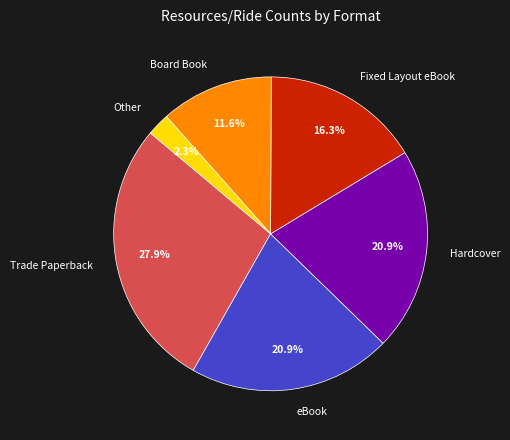

Which has a higher value, Board Book or Other?

Board Book